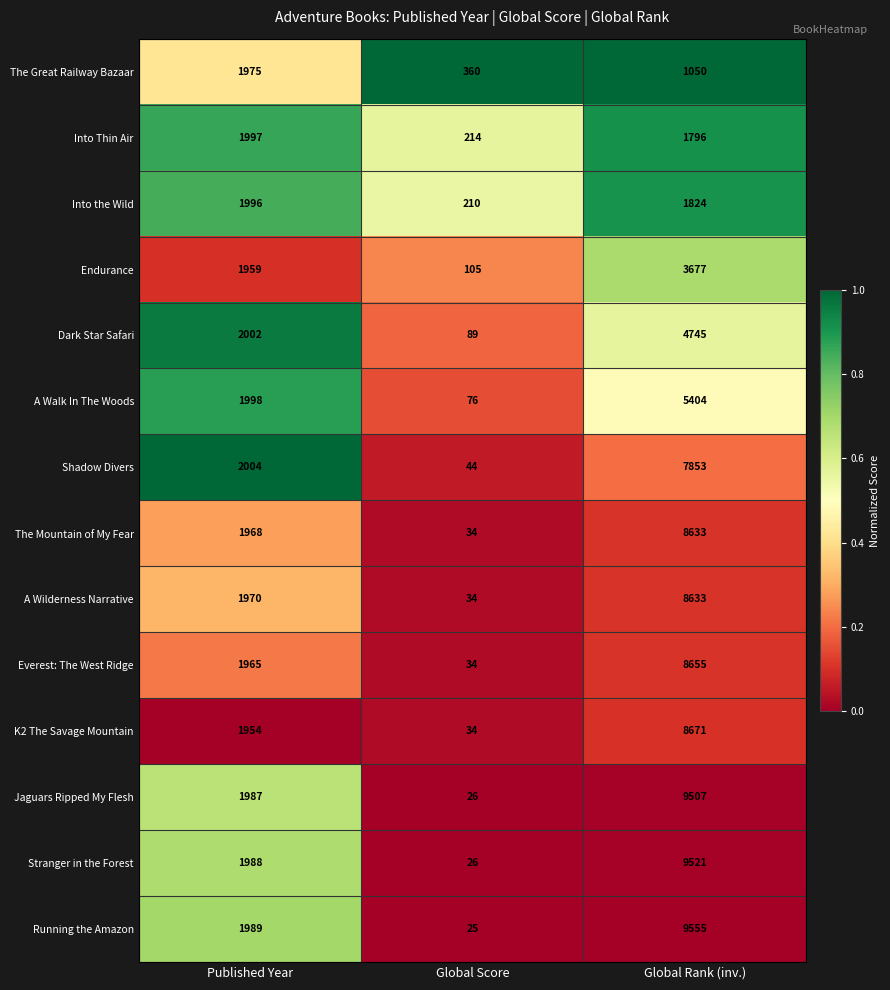

At which category does the chart reach its peak across all series?

Global Rank (inv.)